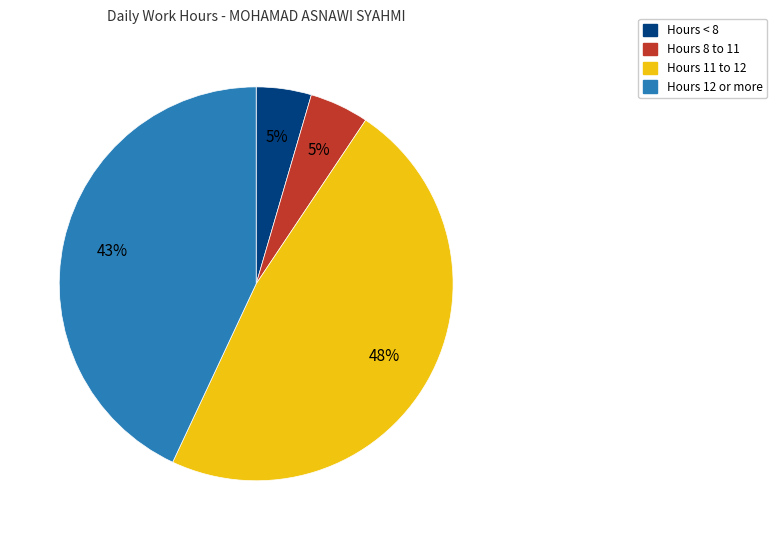

To the nearest percent, what is the average slice percentage?

25%